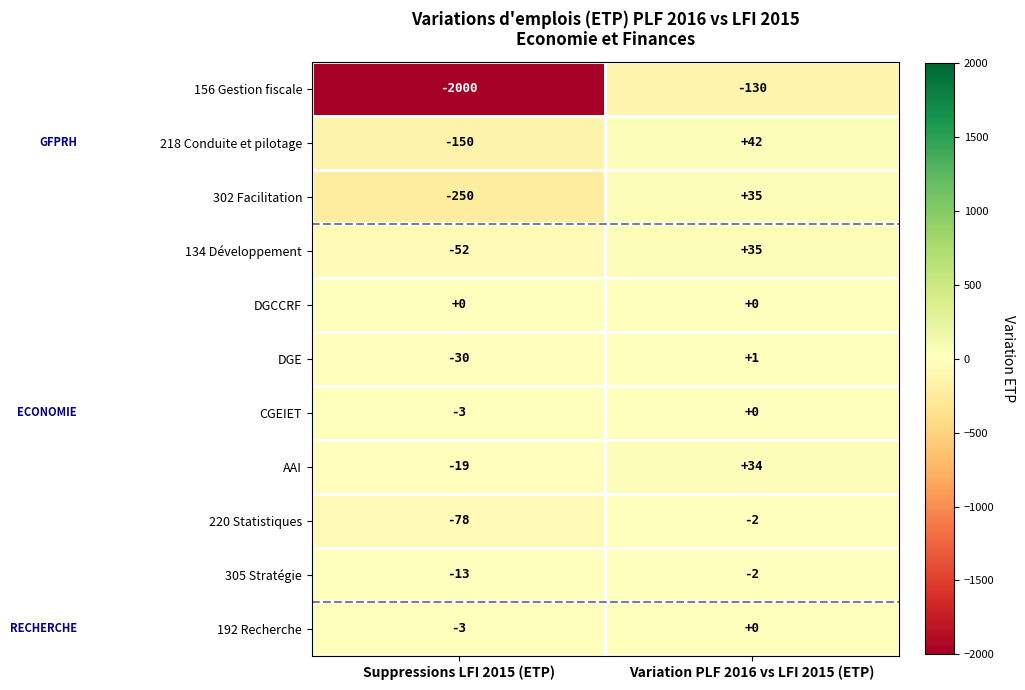

Is it true that DGE equals 1 at Variation PLF 2016 vs LFI 2015 (ETP)?

True